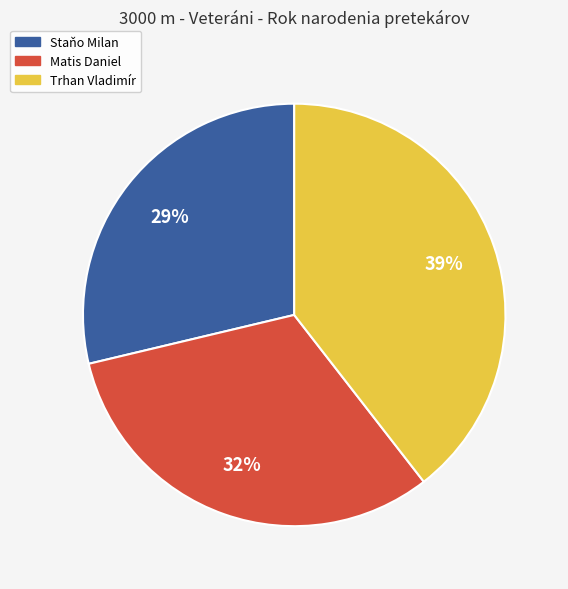

Approximately how many times larger is the value at Matis Daniel compared to Staňo Milan?

1.1